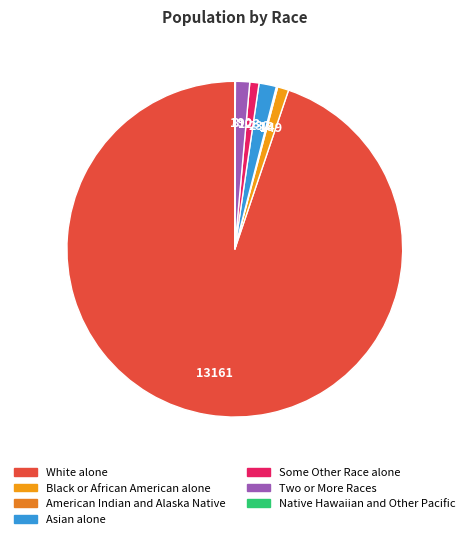

Approximately how many times larger is the value at Asian alone compared to Some Other Race alone?

1.9